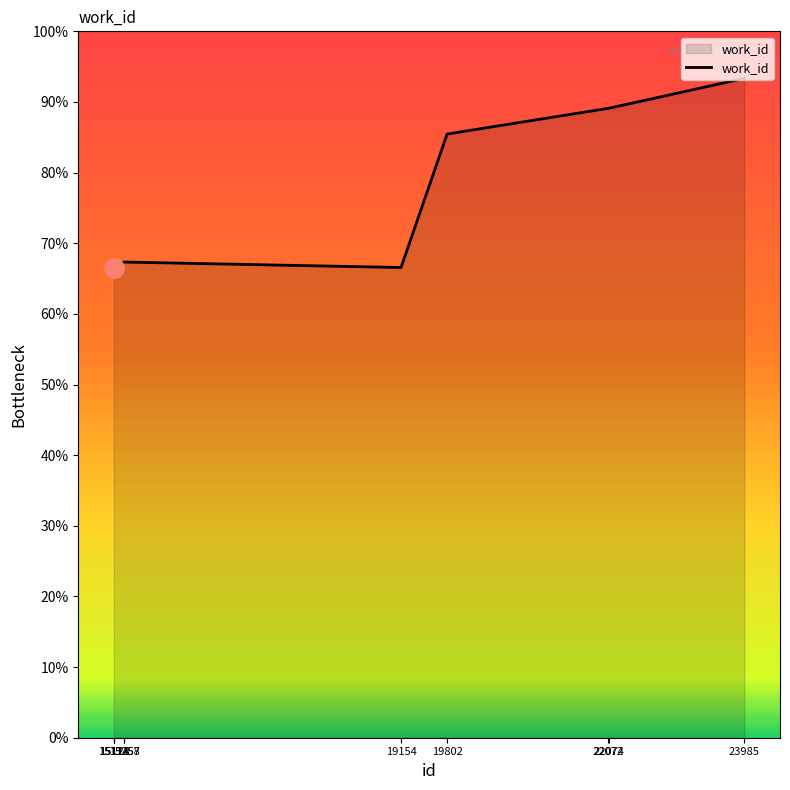

Does the chart have visible grid lines?

No